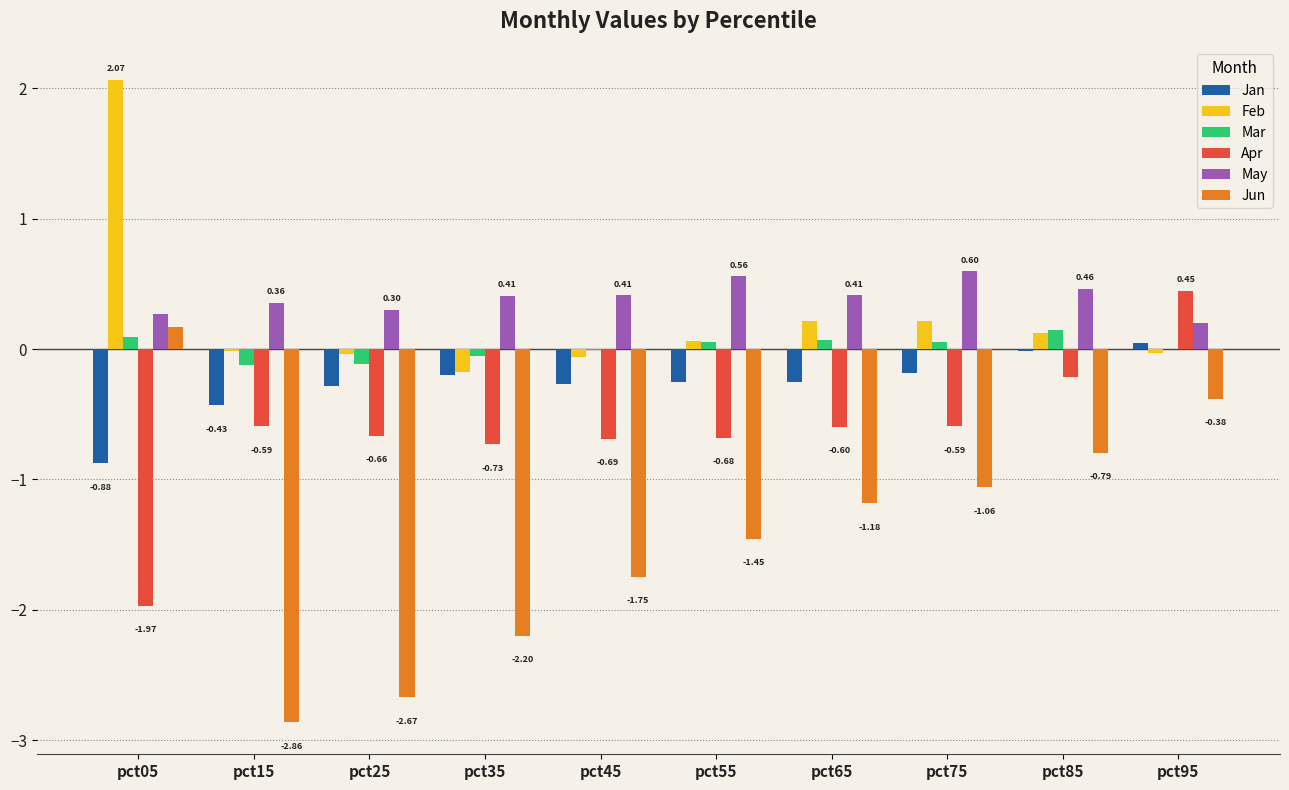

Between pct35 and pct65, which series saw the biggest shift?

Jun